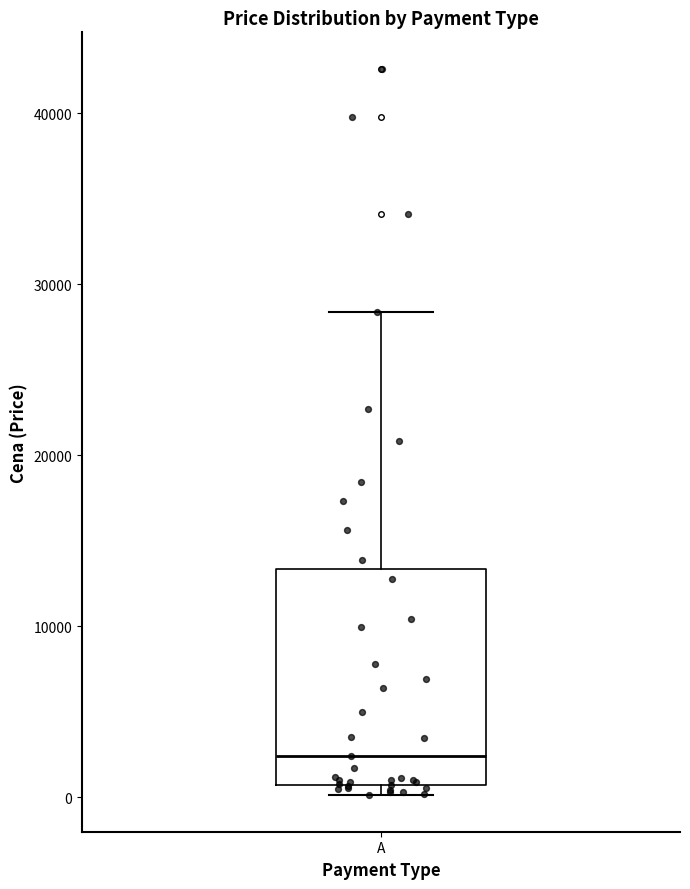

Where does the upper whisker of the box for A end on the y-axis? The values are not printed on the chart, so give them approximately, as read against the axis.

28000